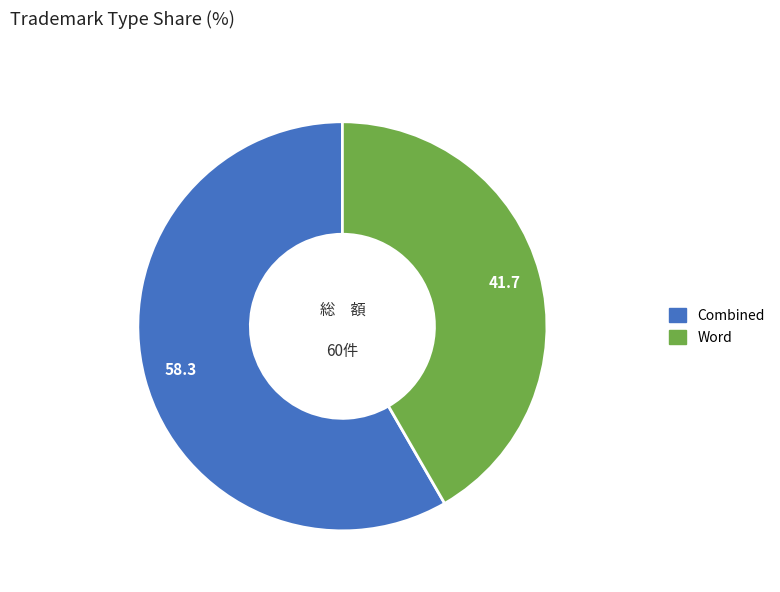

Rank the categories by value from highest to lowest.

Combined, Word